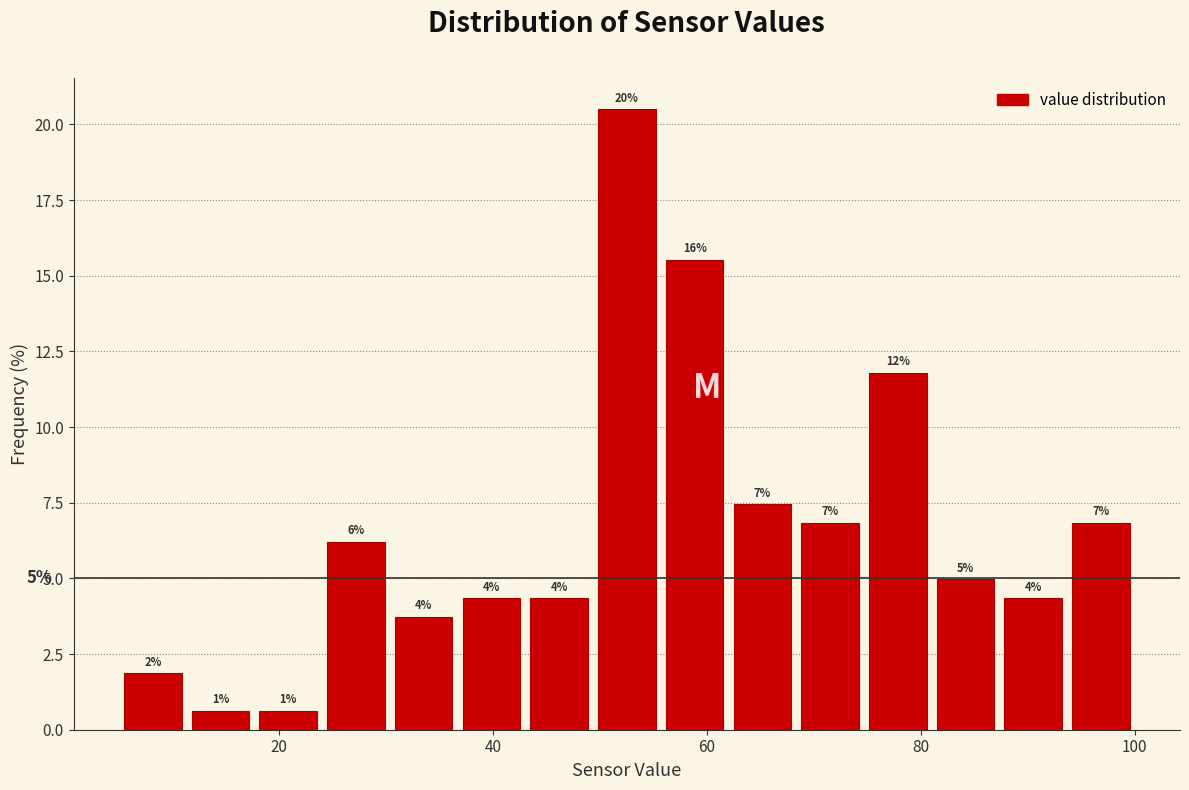

Around what value on the x-axis is the tallest bar? Give the approximate position of its centre, as read against the axis.

52